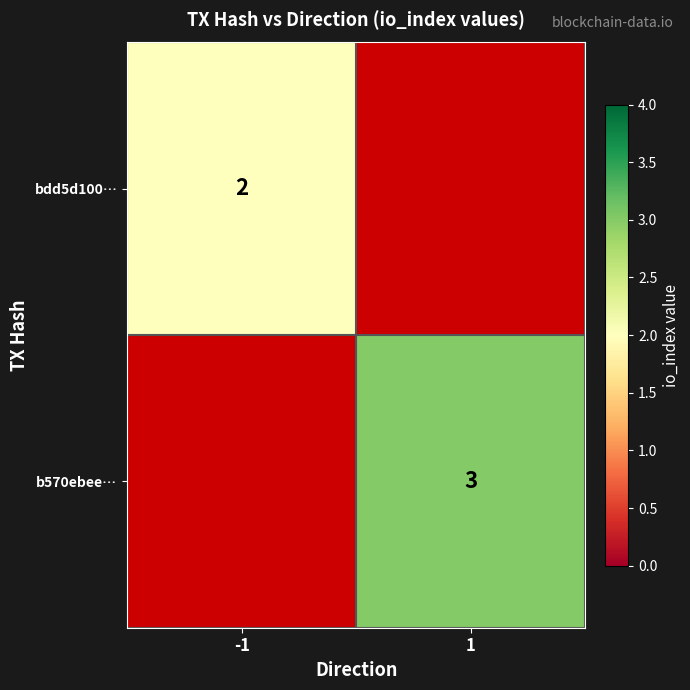

The value of bdd5d100… at -1 is 2. True or false?

True